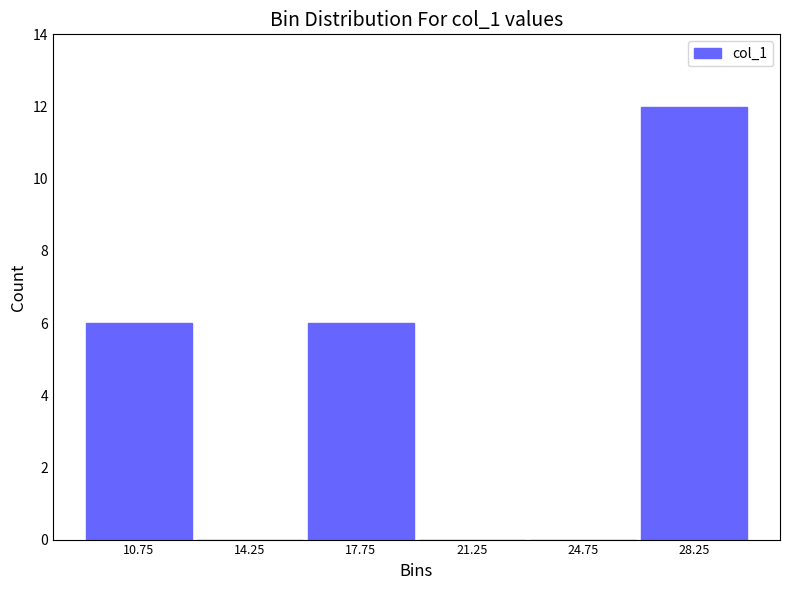

Reading left to right, list every bar in this chart as the range it spans on the x-axis followed by its height. The values are not printed on the chart, so give them approximately, as read against the axis.

9.0 to 12.5: 6
12.5 to 16.0: 0
16.0 to 19.5: 6
19.5 to 23.0: 0
23.0 to 26.5: 0
26.5 to 30.0: 12